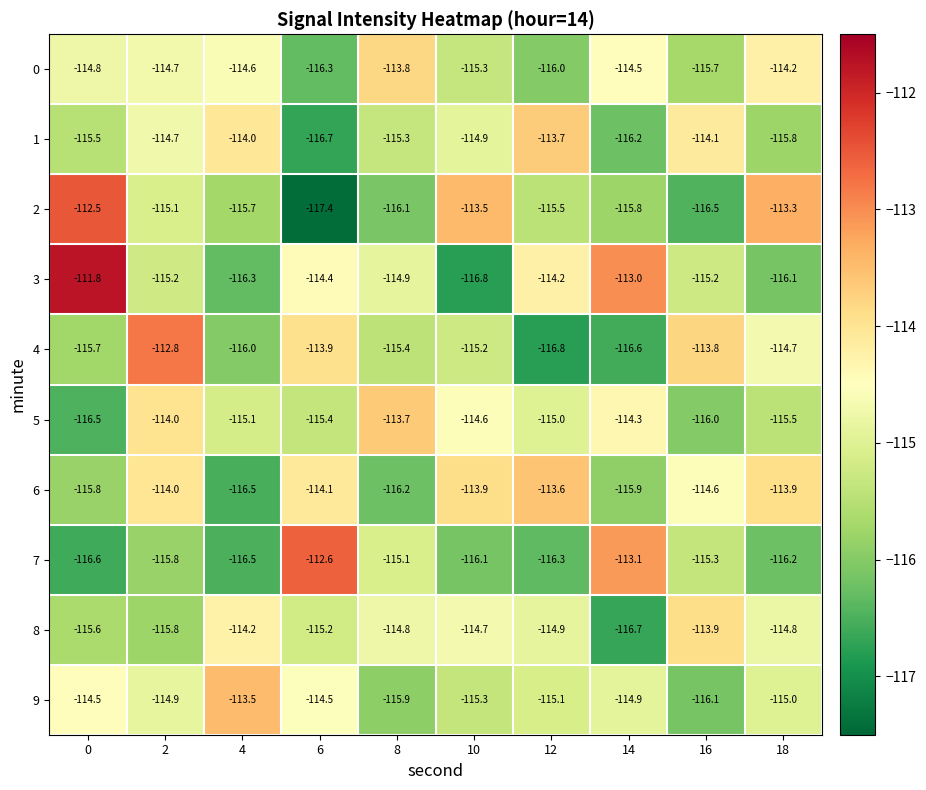

True or false: 8 has a value of -191.7 at 12.

False